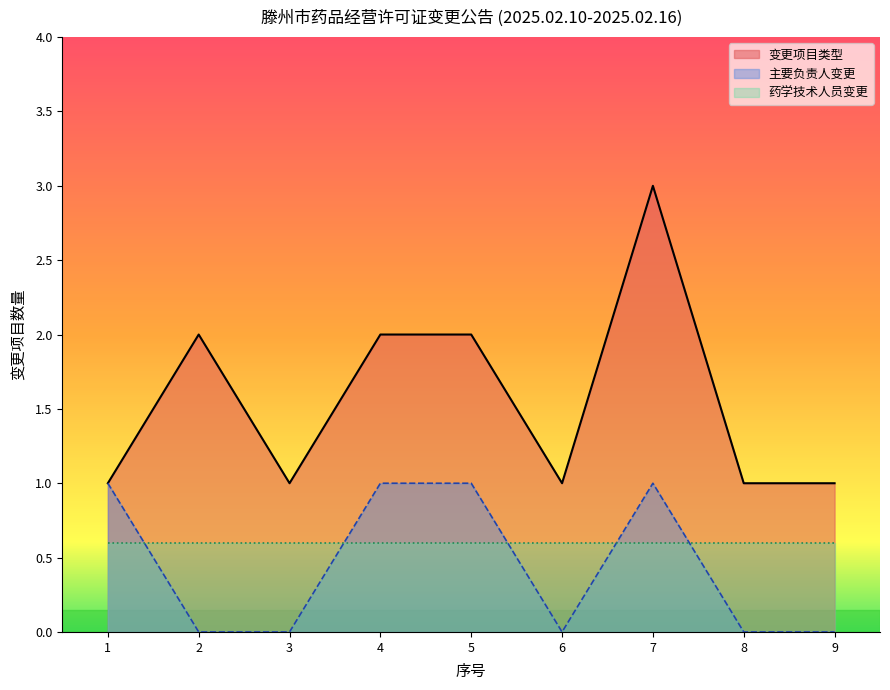

What are all the series names shown in the legend?

变更项目类型, 主要负责人变更, 药学技术人员变更